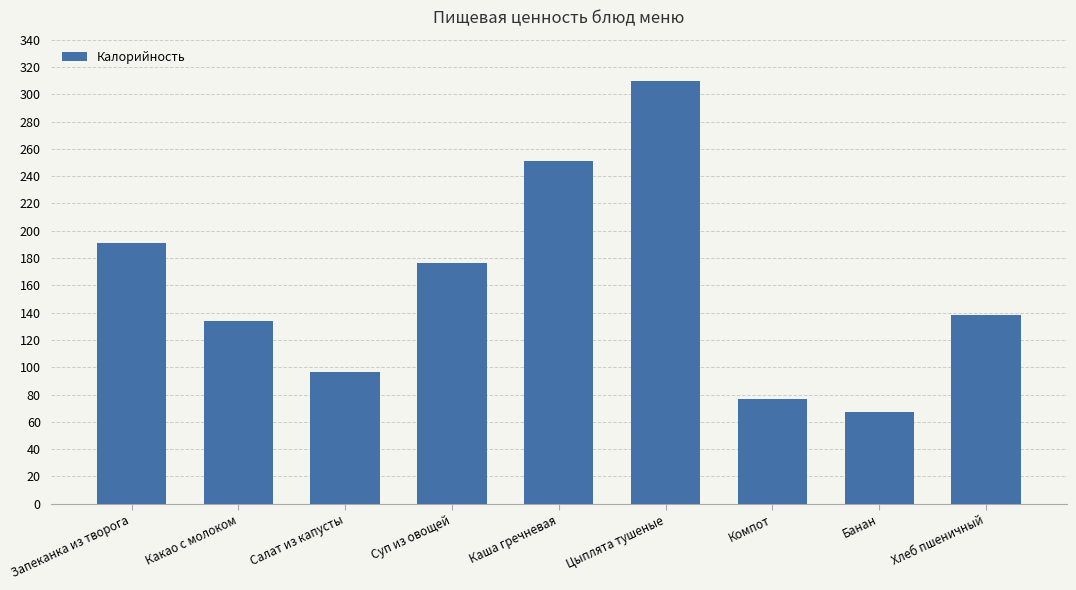

True or false: the data shows 134.0 at Какао с молоком.

True